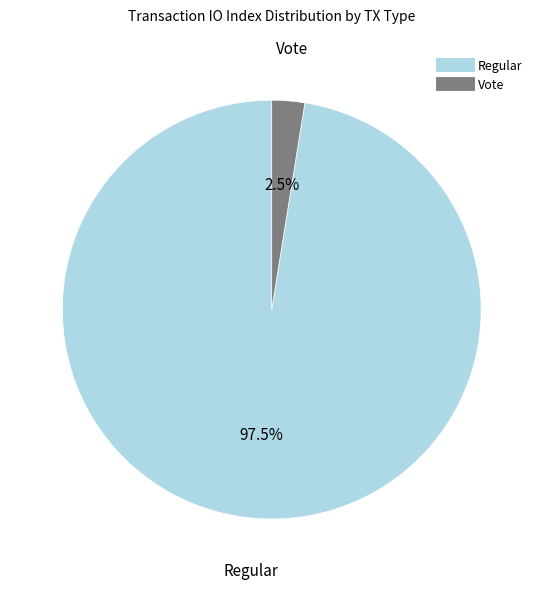

Is there a majority slice in this chart?

Yes